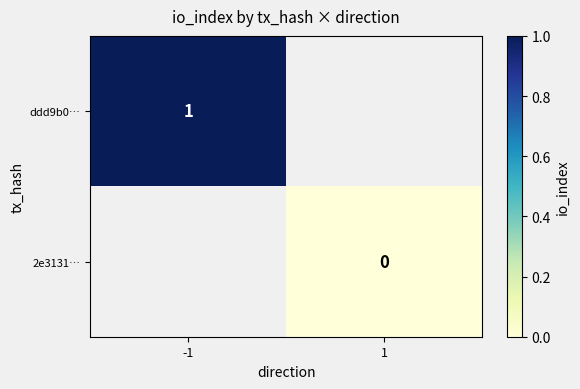

True or false: ddd9b0… has a value of 2 at -1.

False